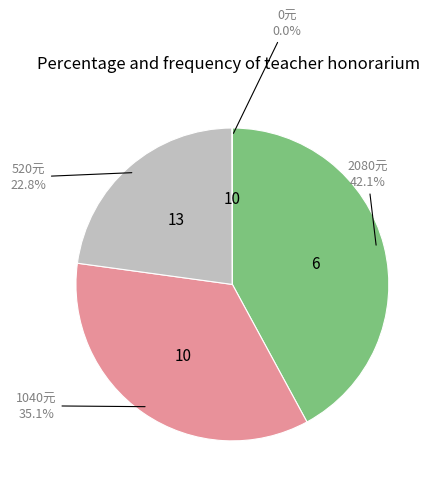

Is there a majority slice in this chart?

No